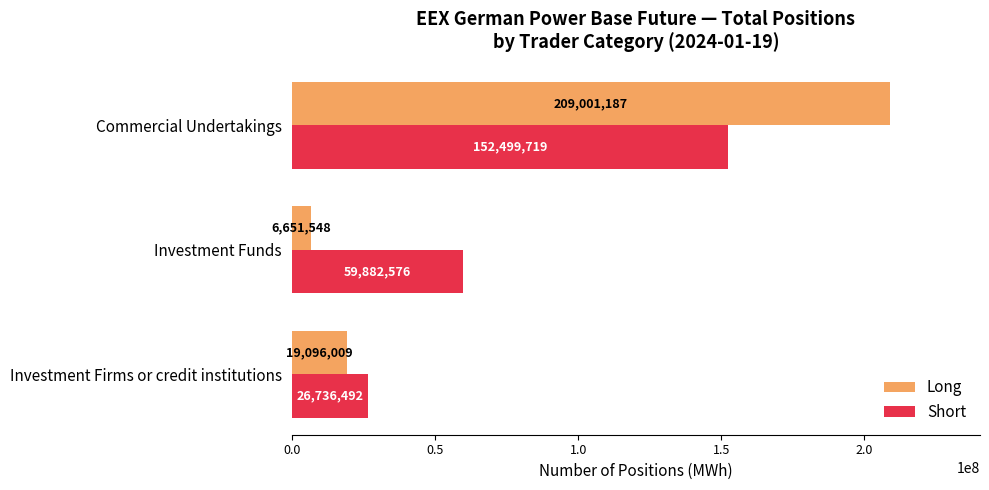

Which label corresponds to the smallest value in the chart?

Investment Funds